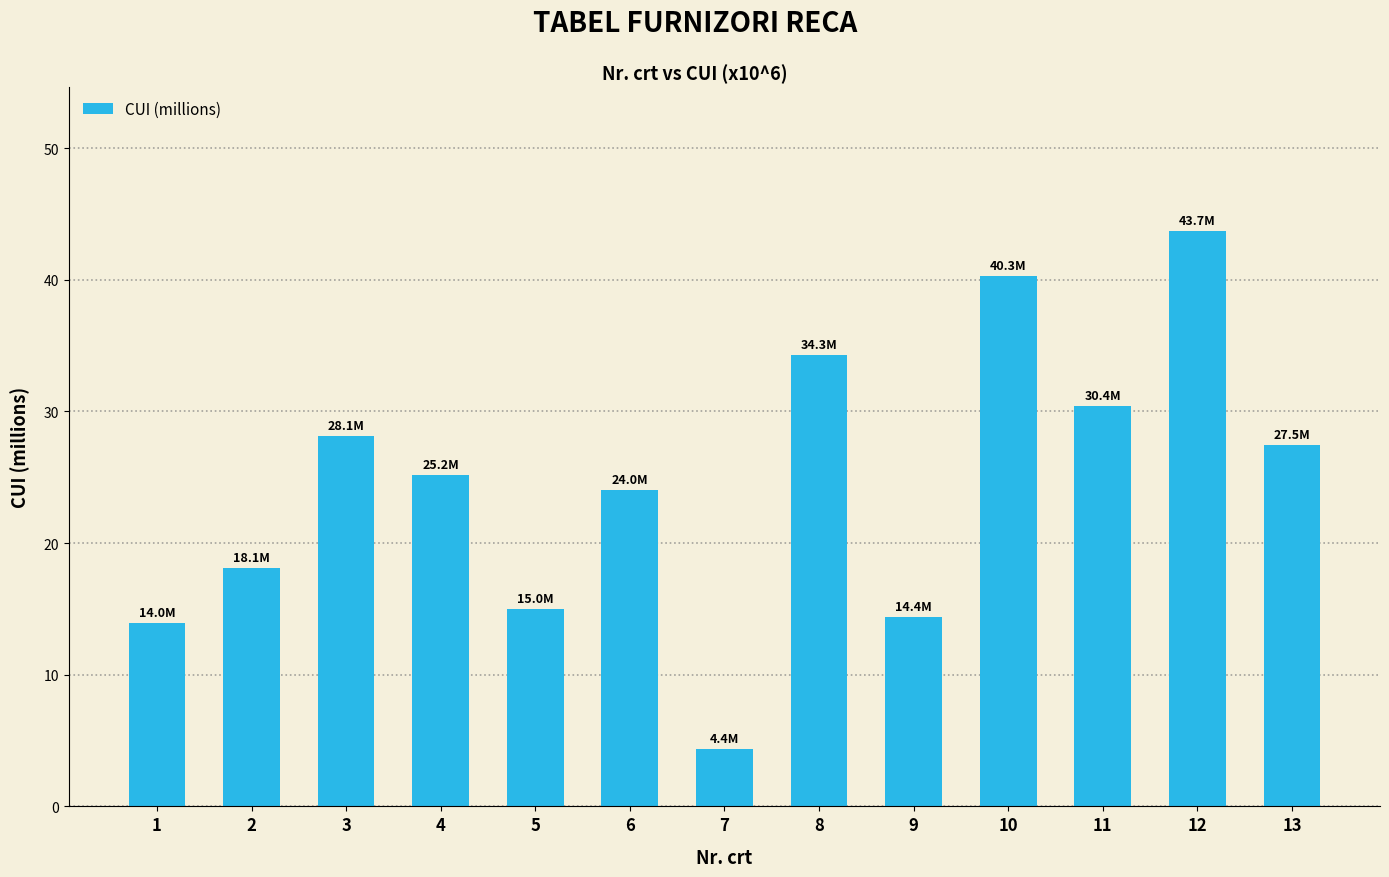

What is the approximate value at 6?

24.0